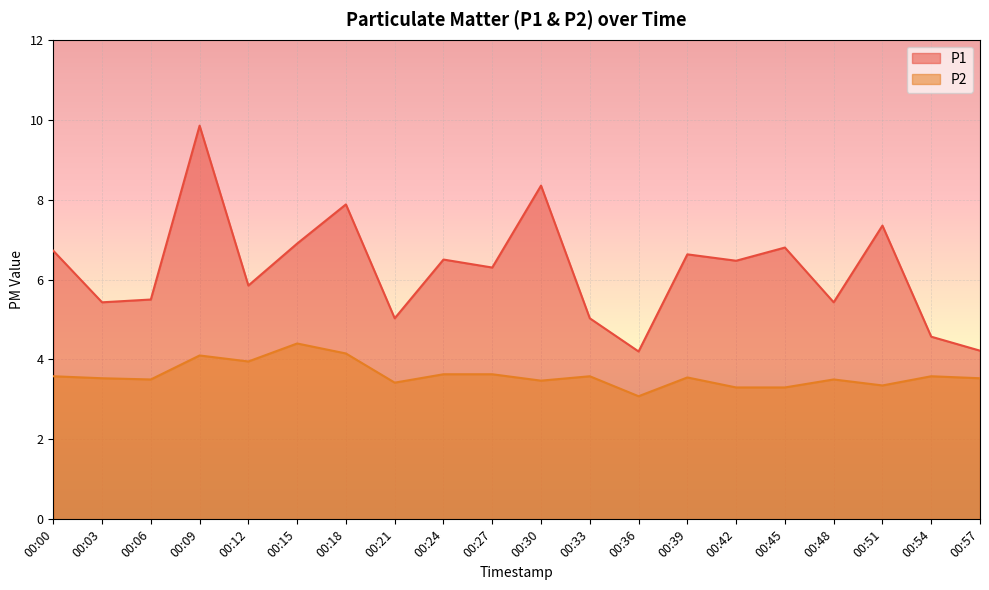

How many lines are shown in the chart?

2